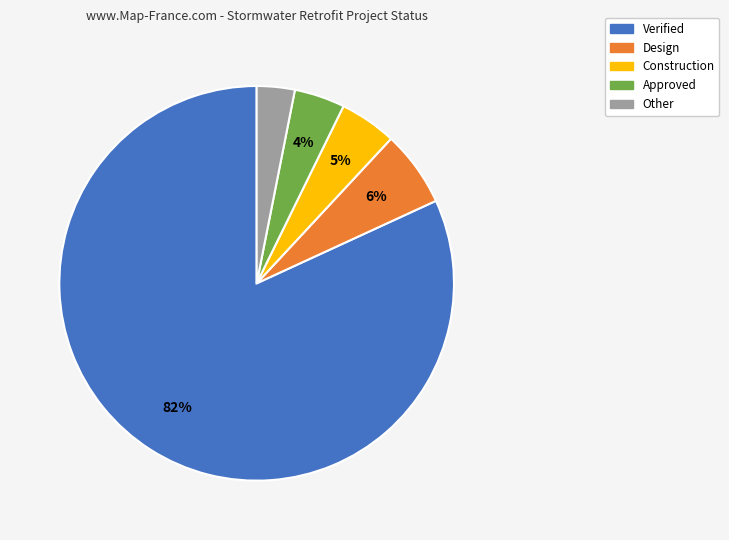

Is the sum of Construction and Verified greater than half?

Yes